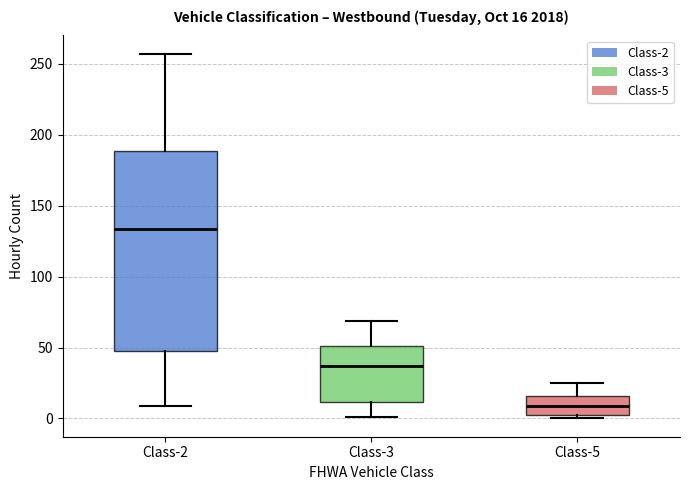

Comparing the boxes themselves (not the whiskers), which one is the tallest?

Class-2